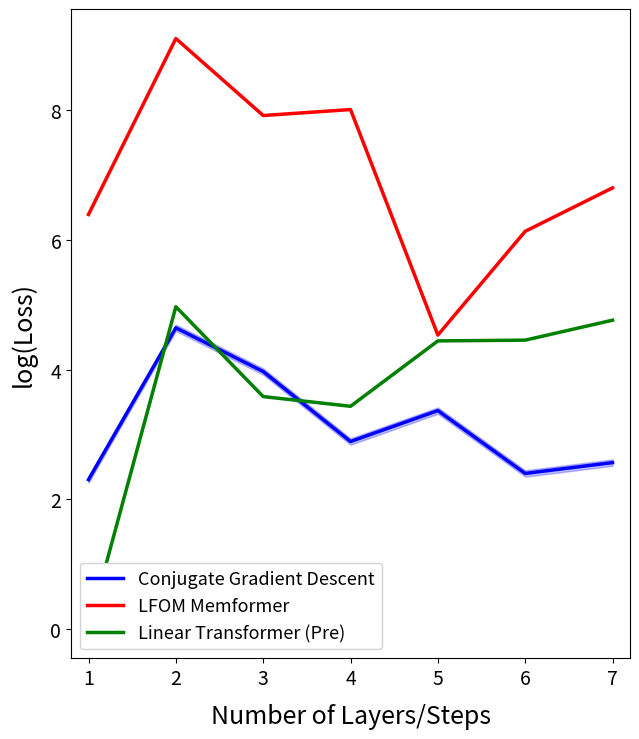

How many data points in LFOM Memformer are less than 6?

1